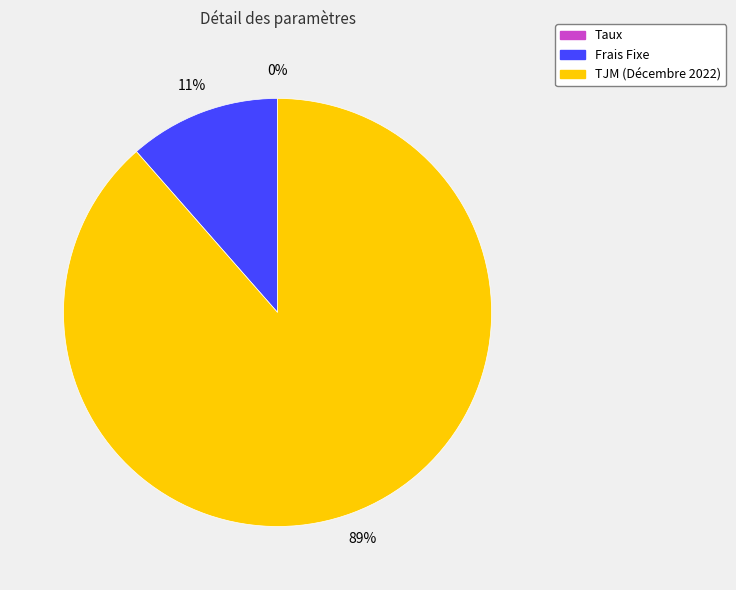

Is the sum of TJM (Décembre 2022) and Frais Fixe greater than half?

Yes